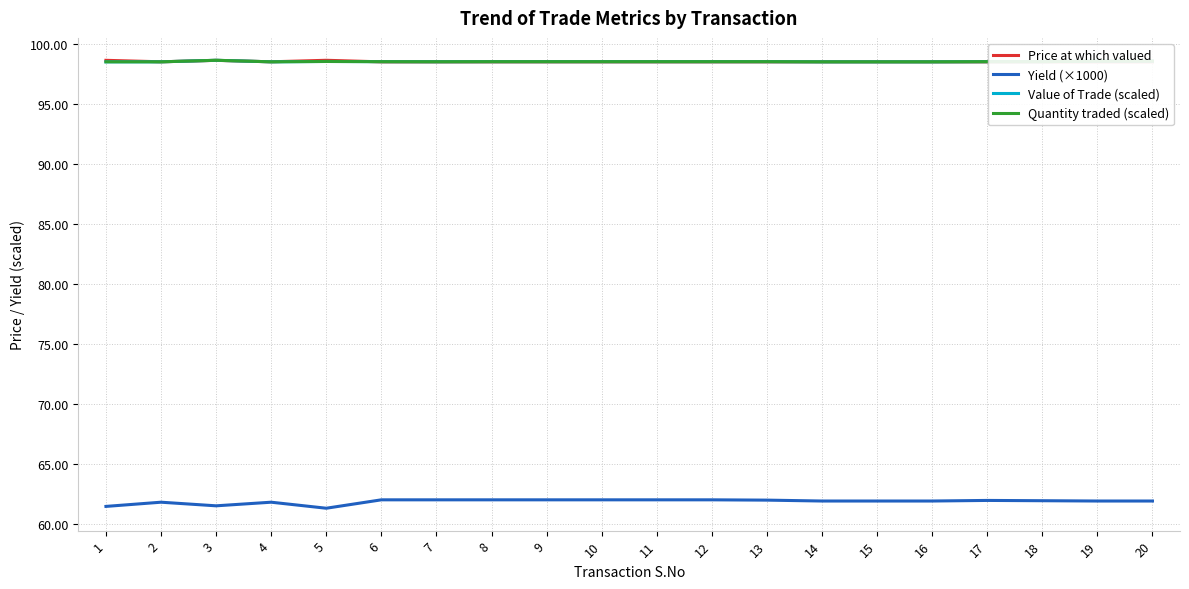

True or false: Price at which valued and Yield (×1000) intersect in this chart.

False